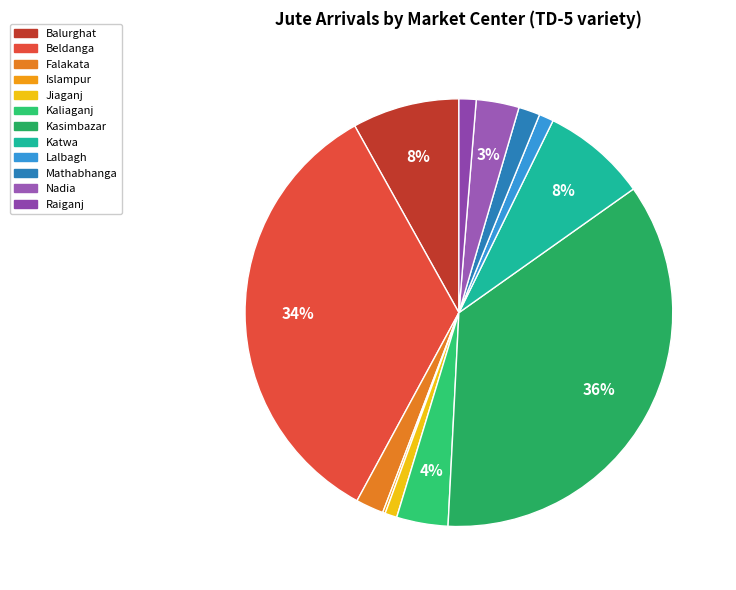

How many slices are in this pie chart?

12